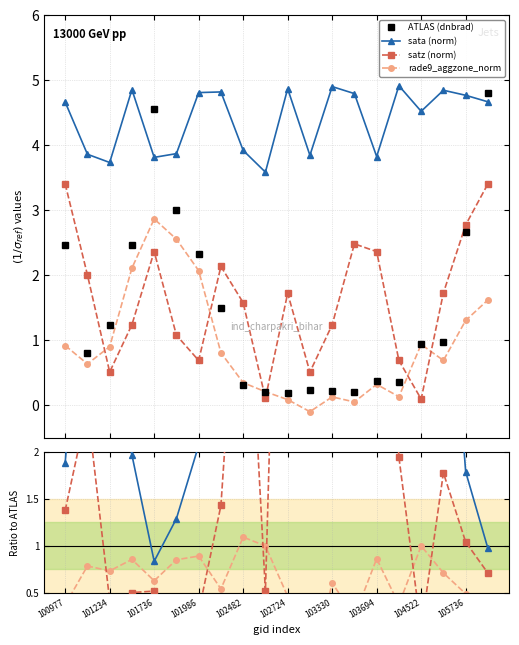

True or false: rade9_aggzone_norm has a value of 1.3 at 101234.

False